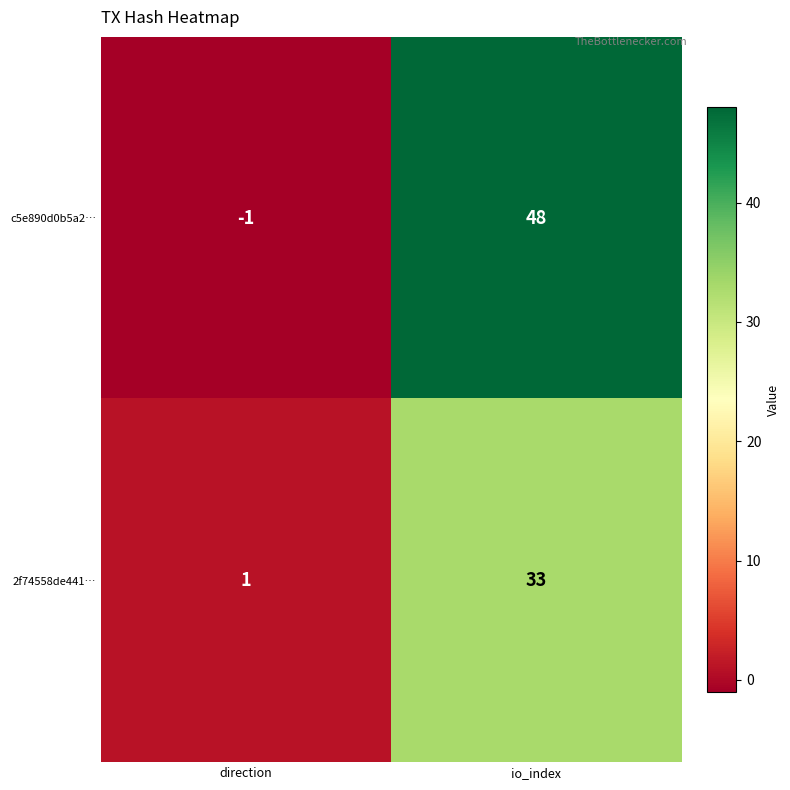

What value does the c5e890d0b5a2… series have at io_index?

48